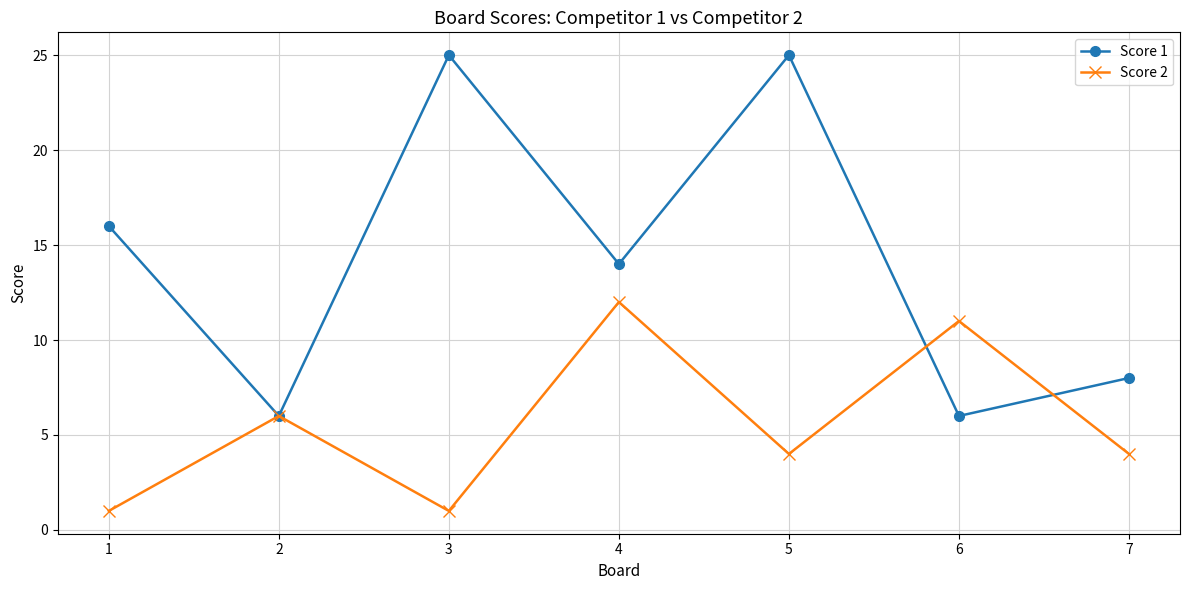

What is the value of the Score 2 point at the 4th from the left?

12